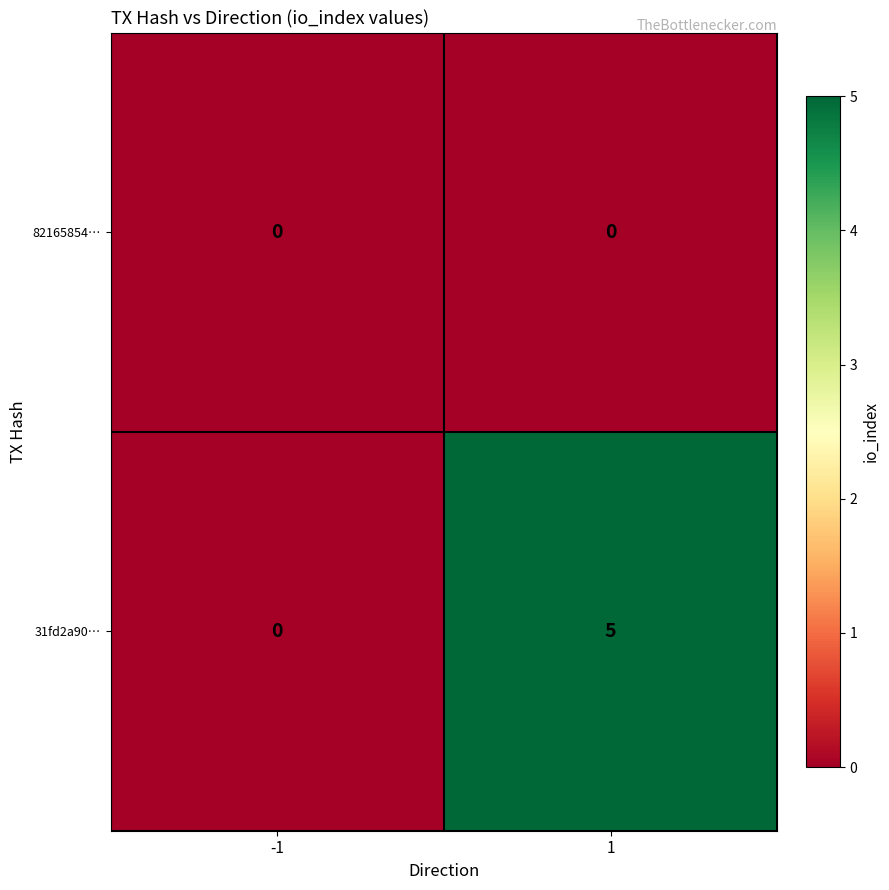

The value of 31fd2a90… at -1 is 0. True or false?

True